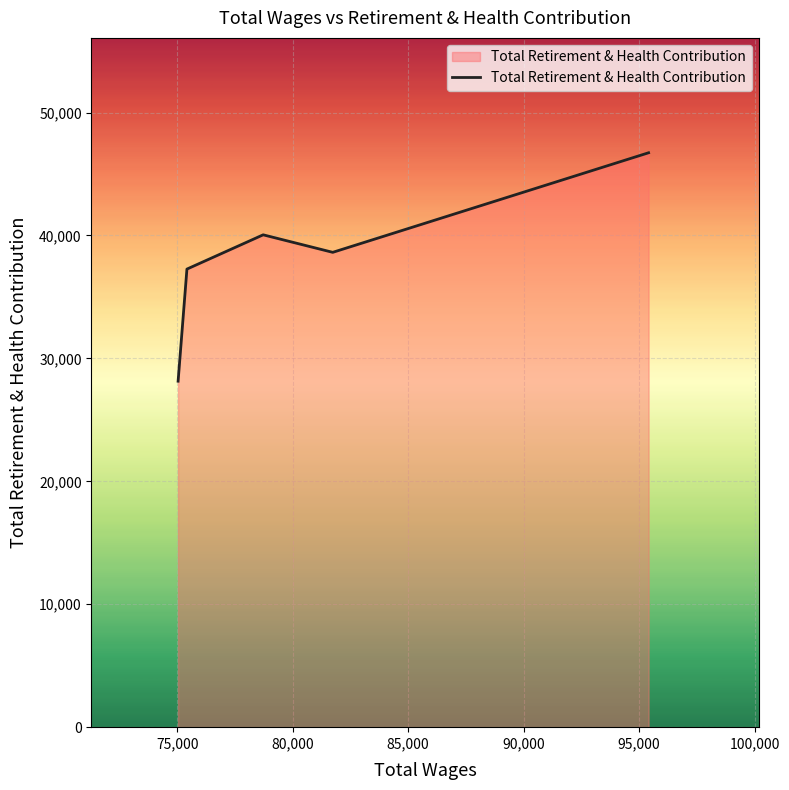

What is the sum of all values?

190829